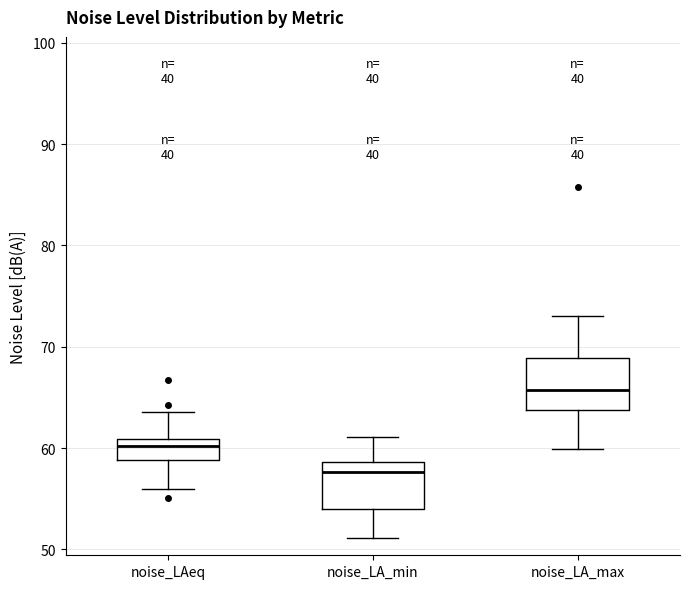

Reading left to right, transcribe this box plot: for each box, give where its median line is, the range the box spans, and where its two whiskers end, as read against the y-axis. The values are not printed on the chart, so give them approximately, as read against the axis.

noise_LAeq: median 60, box 59 to 61, whiskers 56 to 64
noise_LA_min: median 58, box 54 to 59, whiskers 51 to 61
noise_LA_max: median 66, box 64 to 69, whiskers 60 to 73